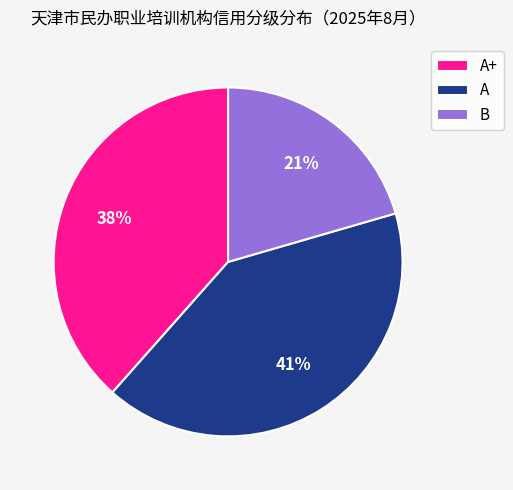

To the nearest percent, what percentage of the pie is A+?

38%